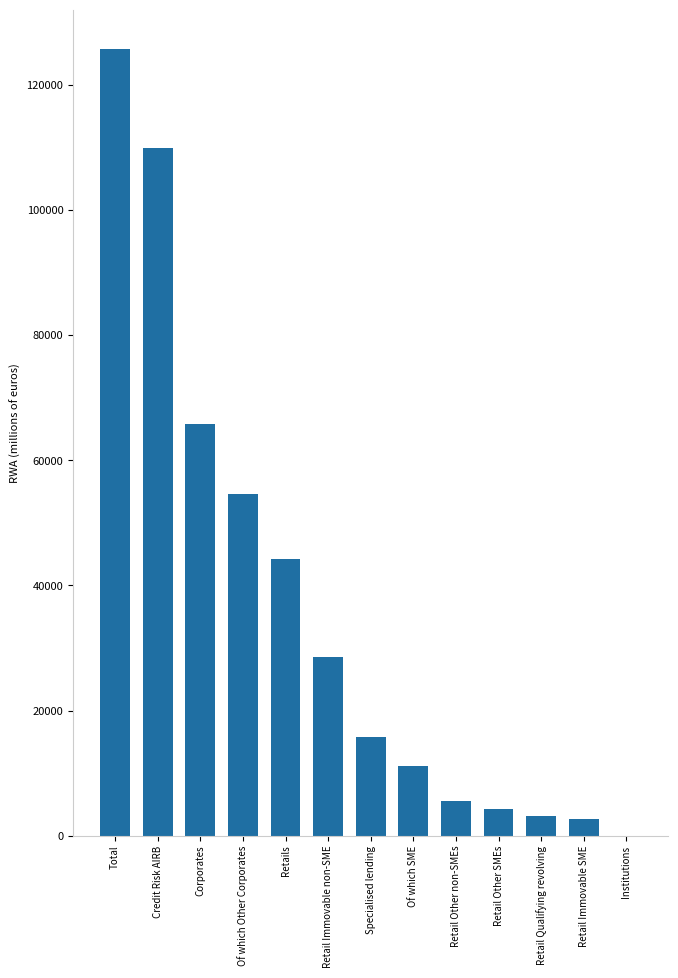

How many positive values are there?

12